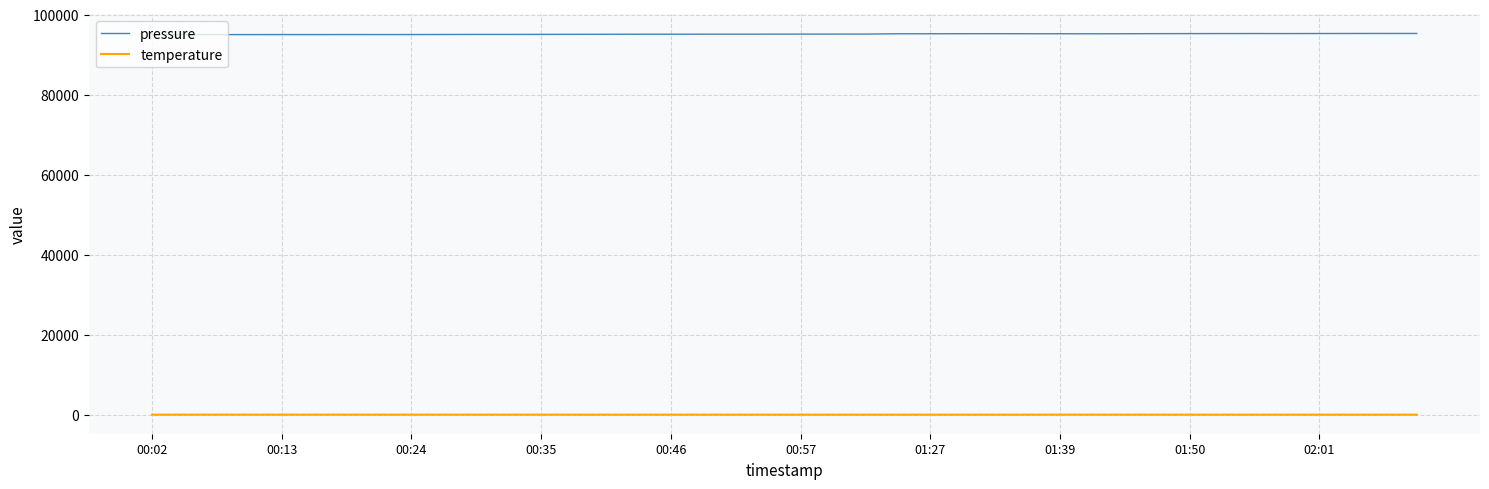

List the series in order of their overall mean, lowest first.

temperature, pressure